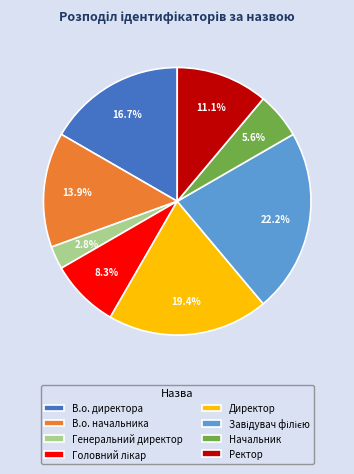

To the nearest percent, what is the difference between the Директор and Генеральний директор slice percentages?

17%